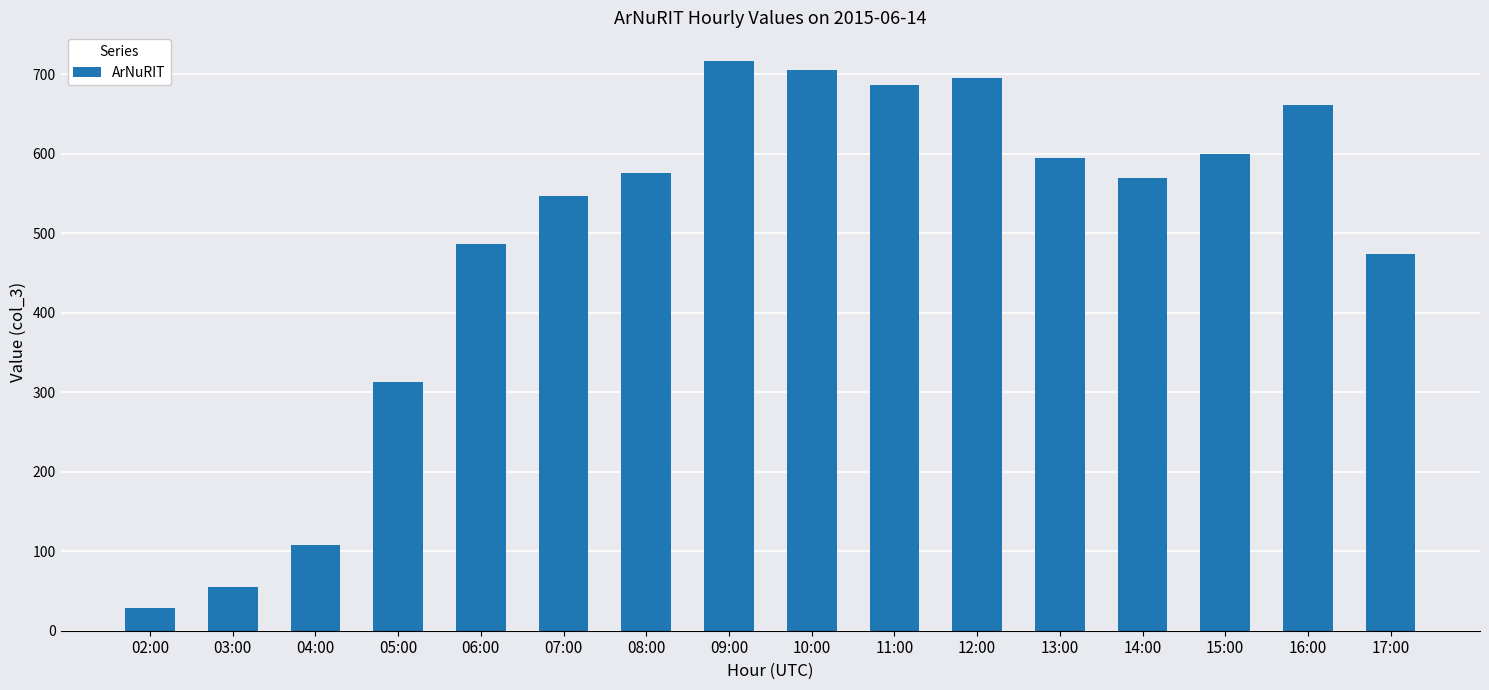

What is the sum of all values?

7817